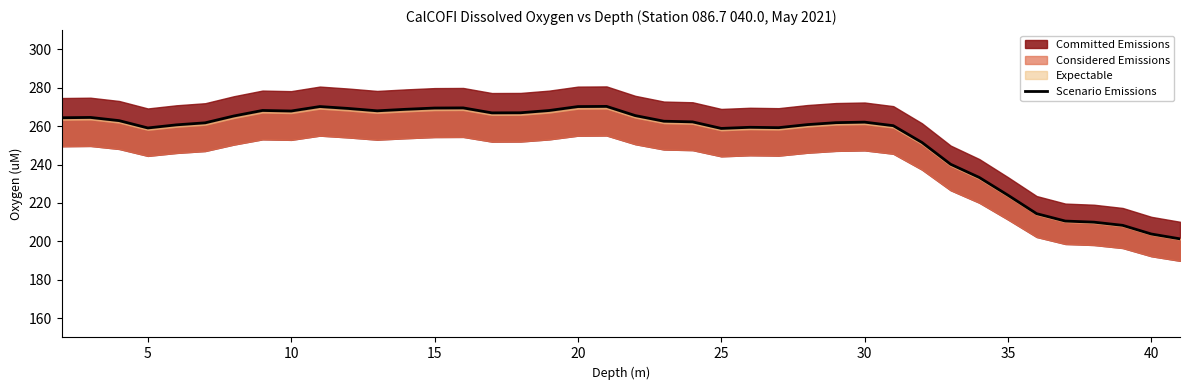

How many points are higher than both their immediate neighbors (excluding endpoints)?

7